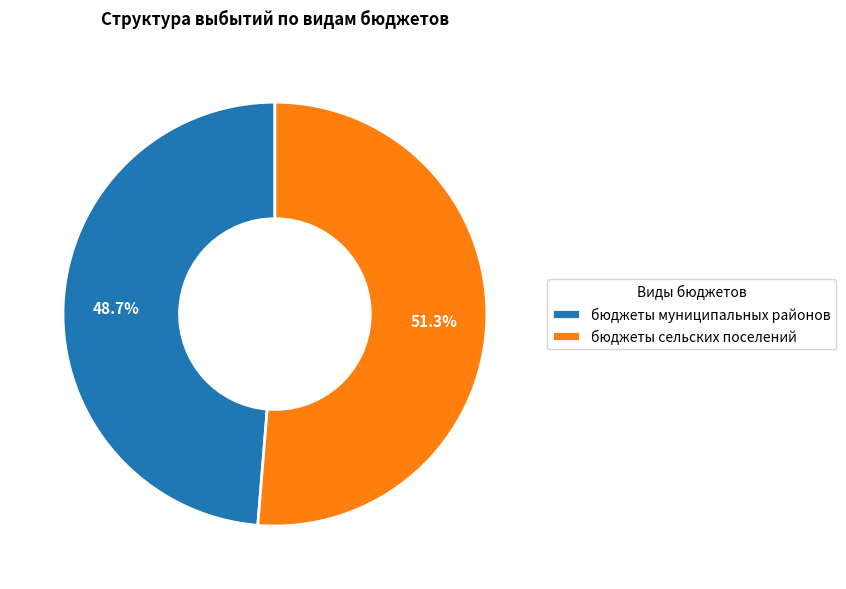

How much of the chart is everything except бюджеты муниципальных районов?

51.3%